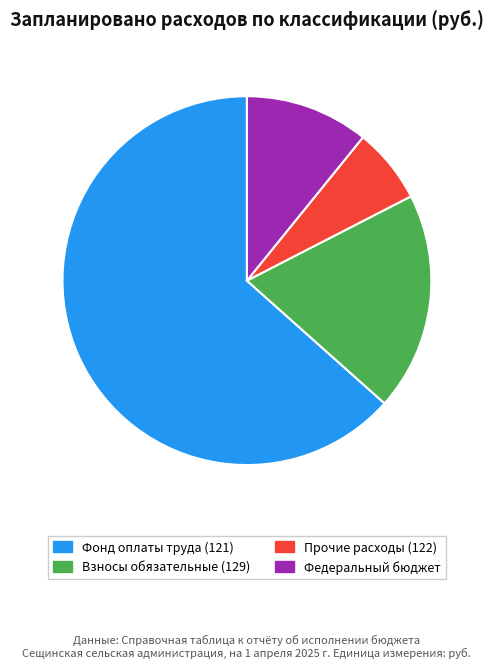

Is there any slice that represents more than half of the pie?

Yes